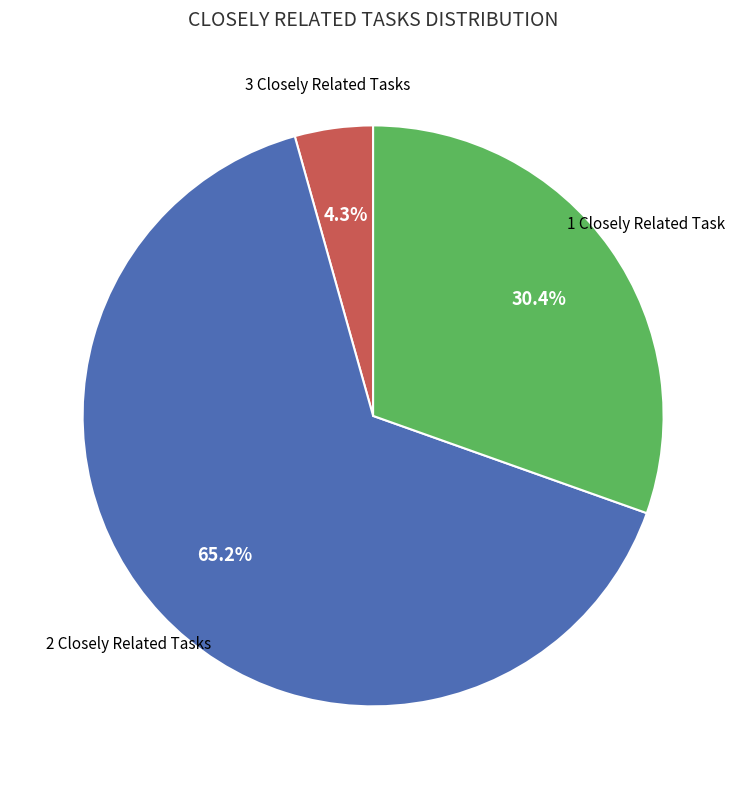

How many segments does this pie chart have?

3